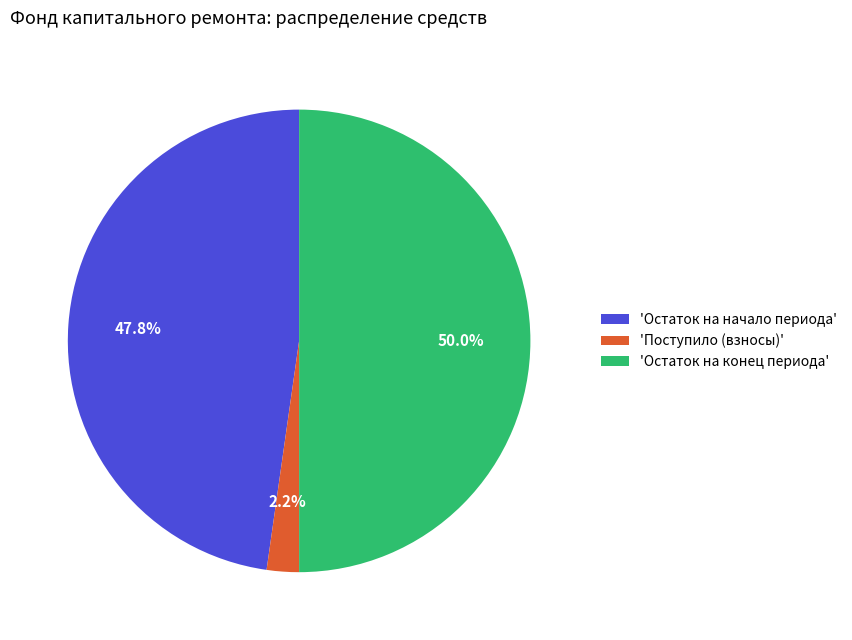

To the nearest percent, what is the average slice percentage?

33%